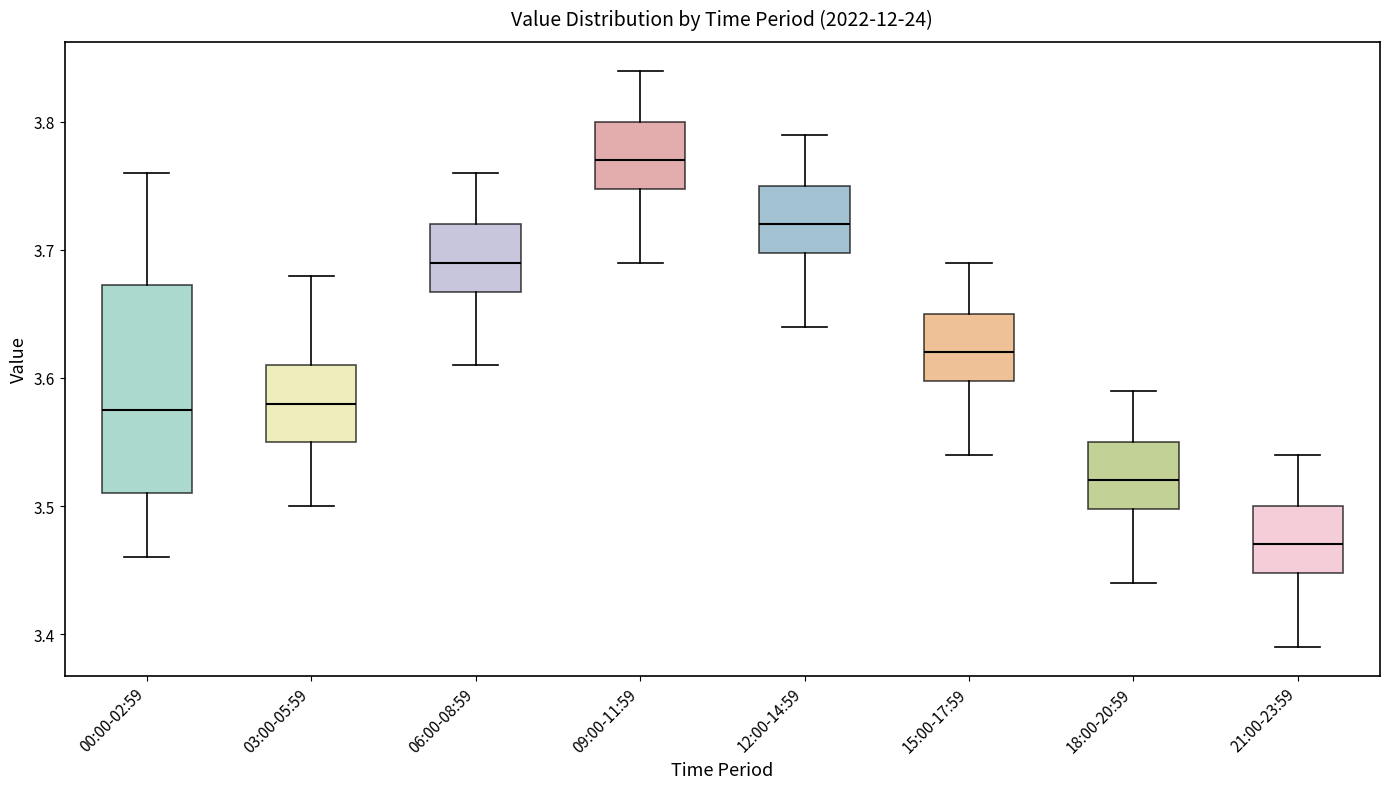

Which box's median line is the highest?

09:00-11:59